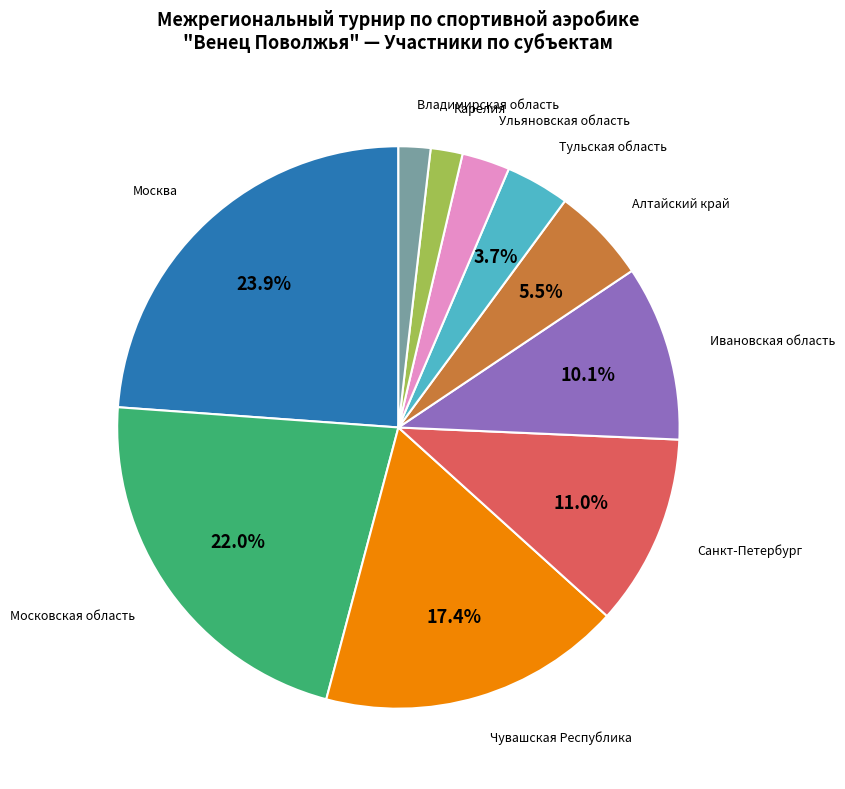

To the nearest percent, what is the average slice percentage?

10%